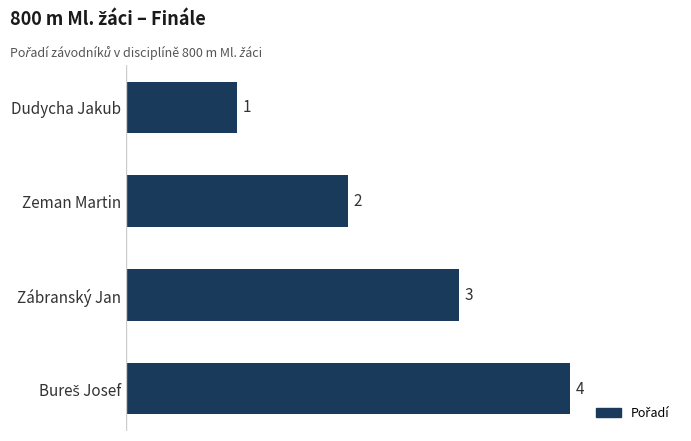

What is the smallest value displayed?

1